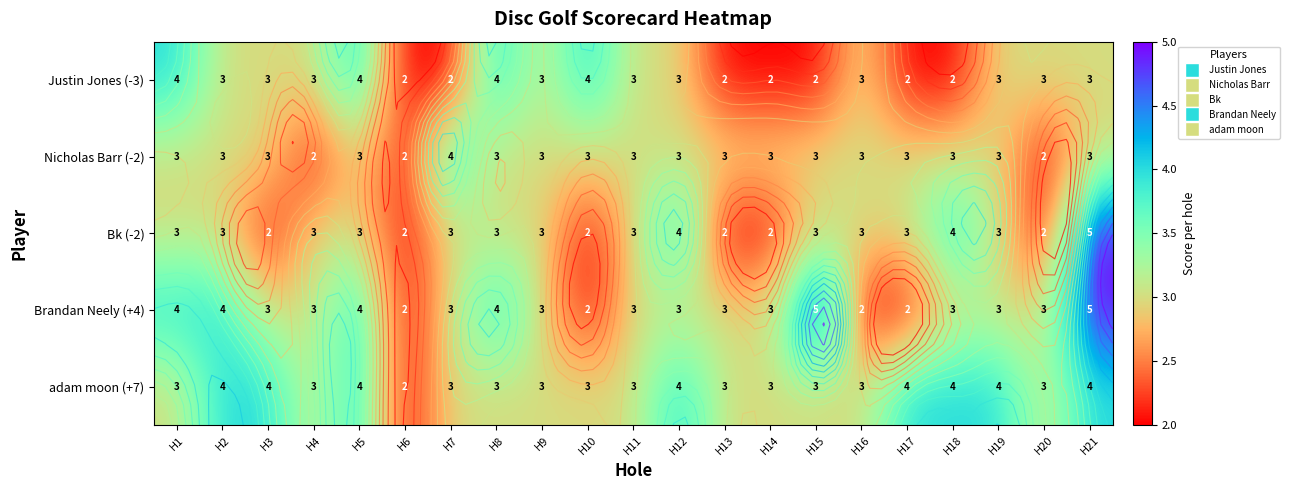

How many values in the adam moon (+7) series are below 3?

1